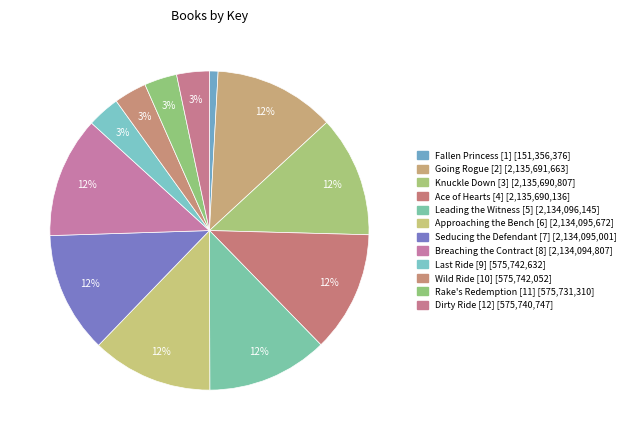

How many slices are in this pie chart?

12